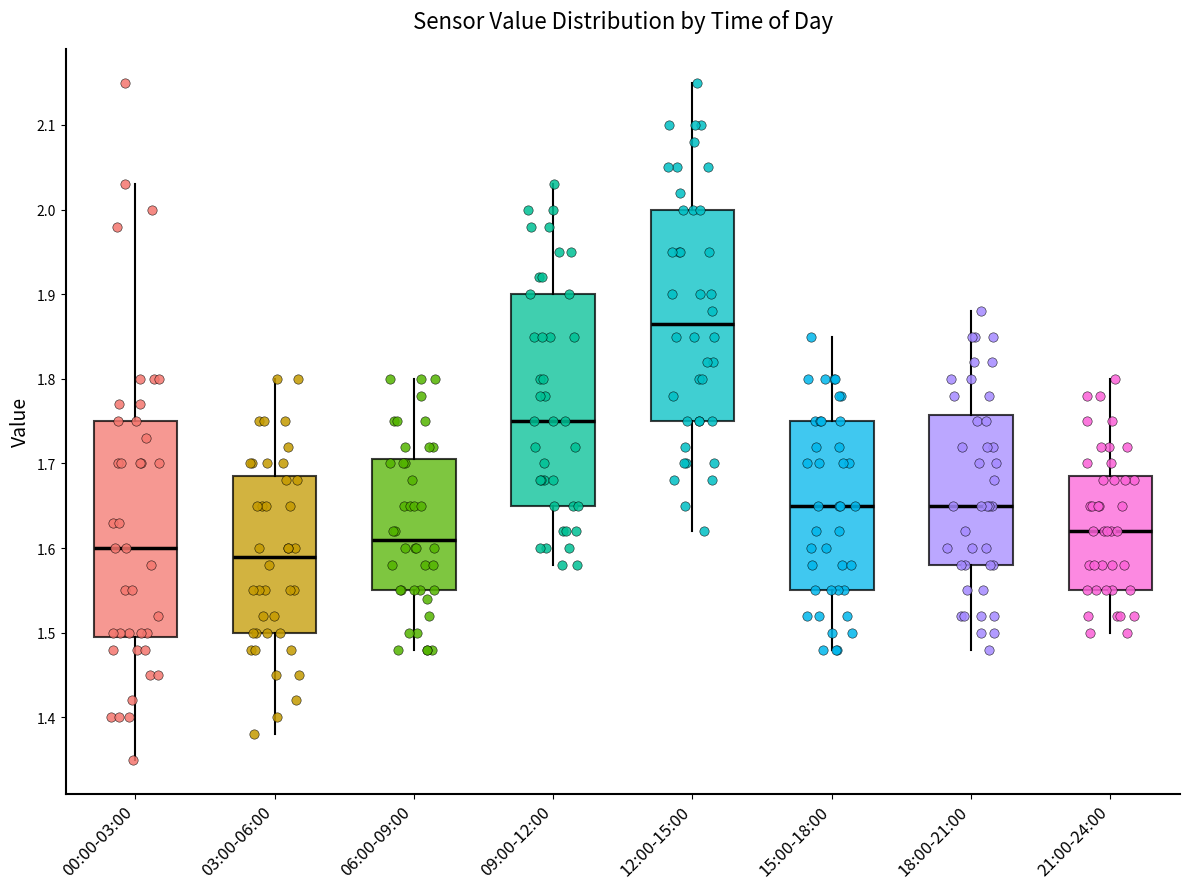

Reading left to right, transcribe this box plot: for each box, give where its median line is, the range the box spans, and where its two whiskers end, as read against the y-axis. The values are not printed on the chart, so give them approximately, as read against the axis.

00:00-03:00: median 1.60, box 1.50 to 1.75, whiskers 1.35 to 2.03
03:00-06:00: median 1.59, box 1.50 to 1.69, whiskers 1.38 to 1.80
06:00-09:00: median 1.61, box 1.55 to 1.71, whiskers 1.48 to 1.80
09:00-12:00: median 1.75, box 1.65 to 1.90, whiskers 1.58 to 2.03
12:00-15:00: median 1.87, box 1.75 to 2.00, whiskers 1.62 to 2.15
15:00-18:00: median 1.65, box 1.55 to 1.75, whiskers 1.48 to 1.85
18:00-21:00: median 1.65, box 1.58 to 1.76, whiskers 1.48 to 1.88
21:00-24:00: median 1.62, box 1.55 to 1.69, whiskers 1.50 to 1.80